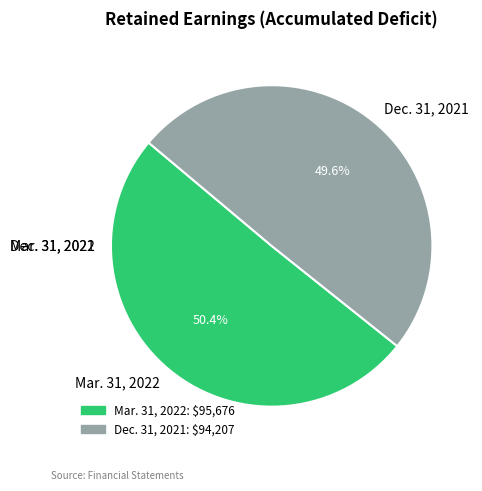

How many slices are in this pie chart?

2